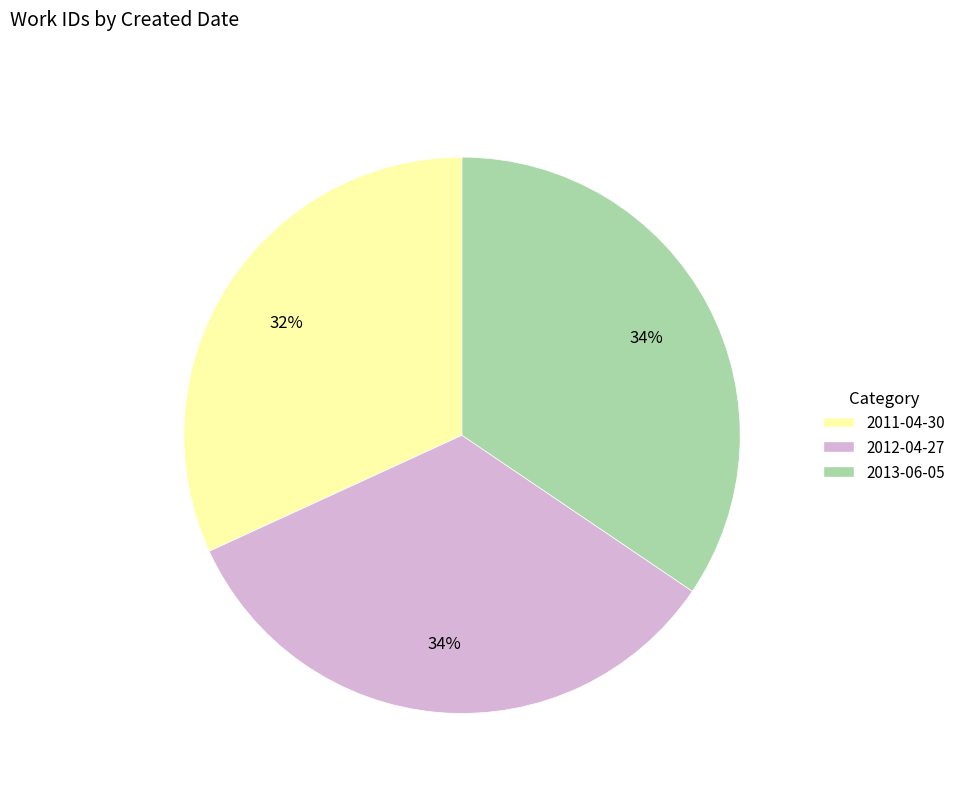

To the nearest percent, what is the average slice percentage?

33%